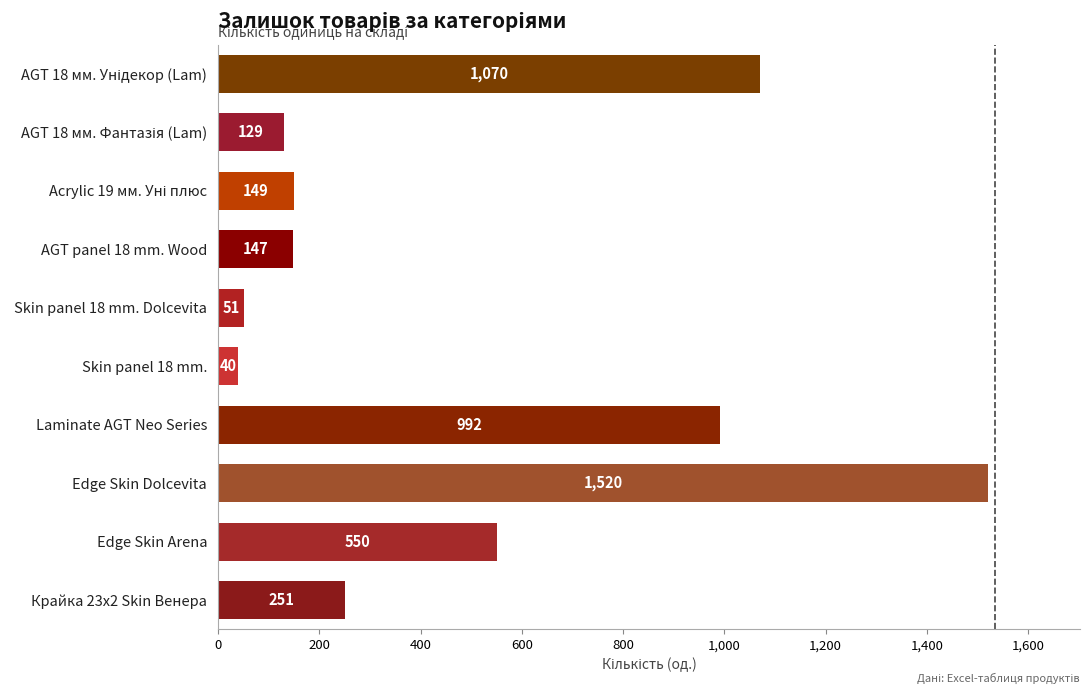

What is the average value?

490